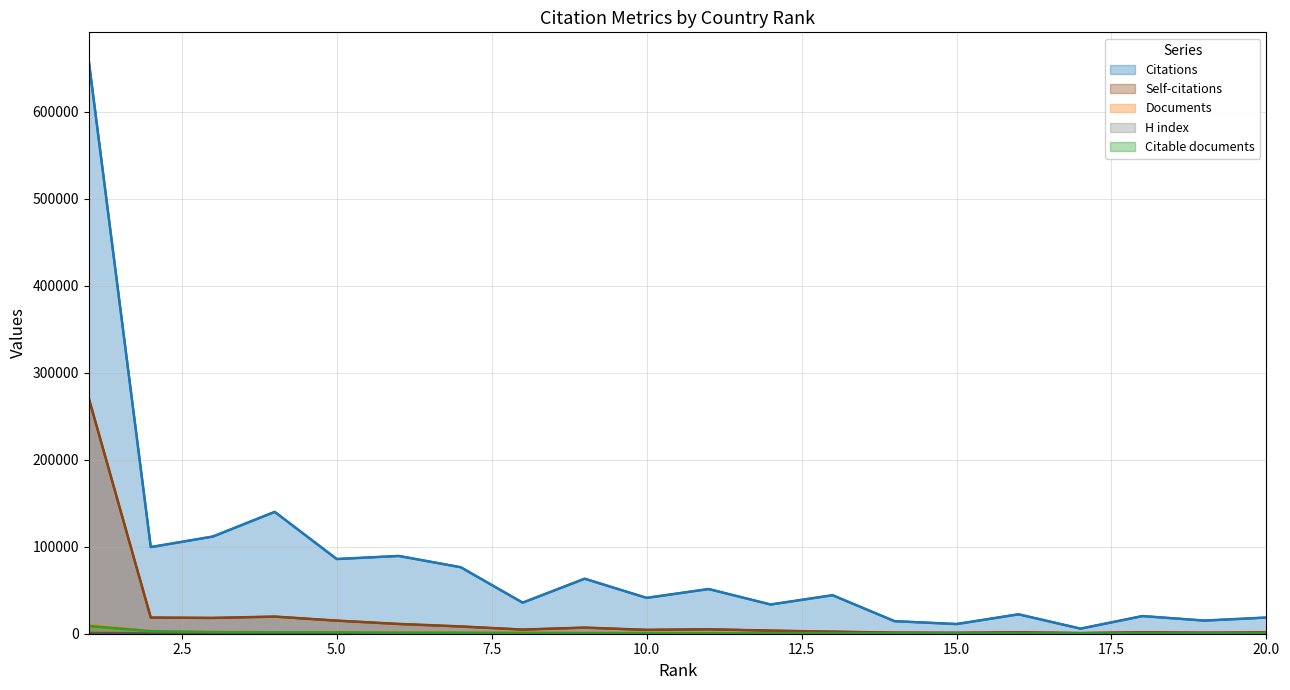

Which series changed the most between 1 and 16?

Citations